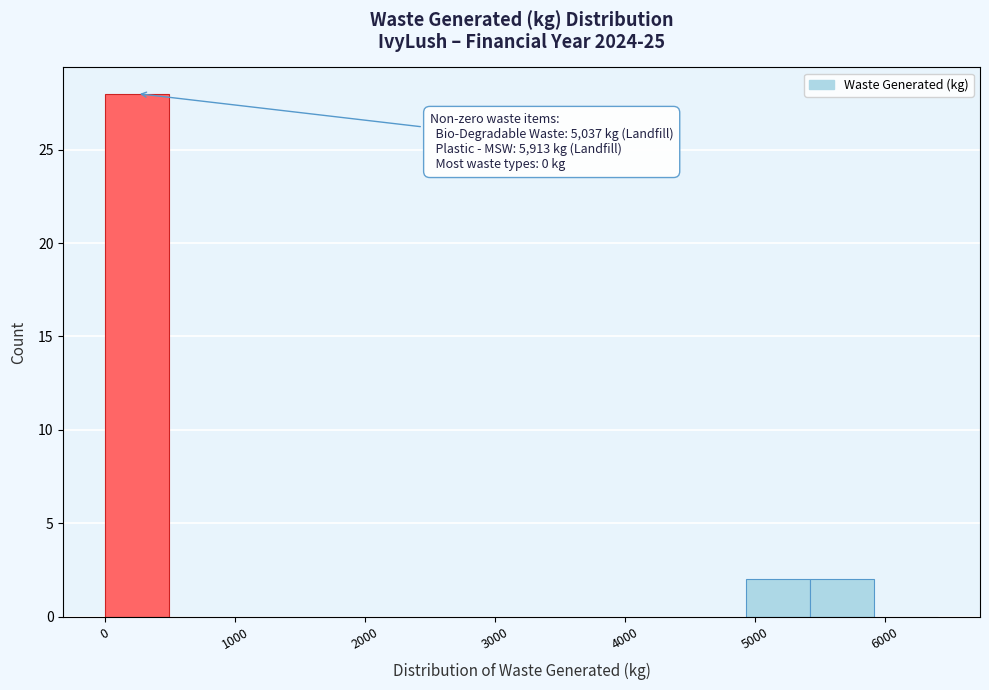

Which range on the x-axis has the tallest bar?

0 to 500